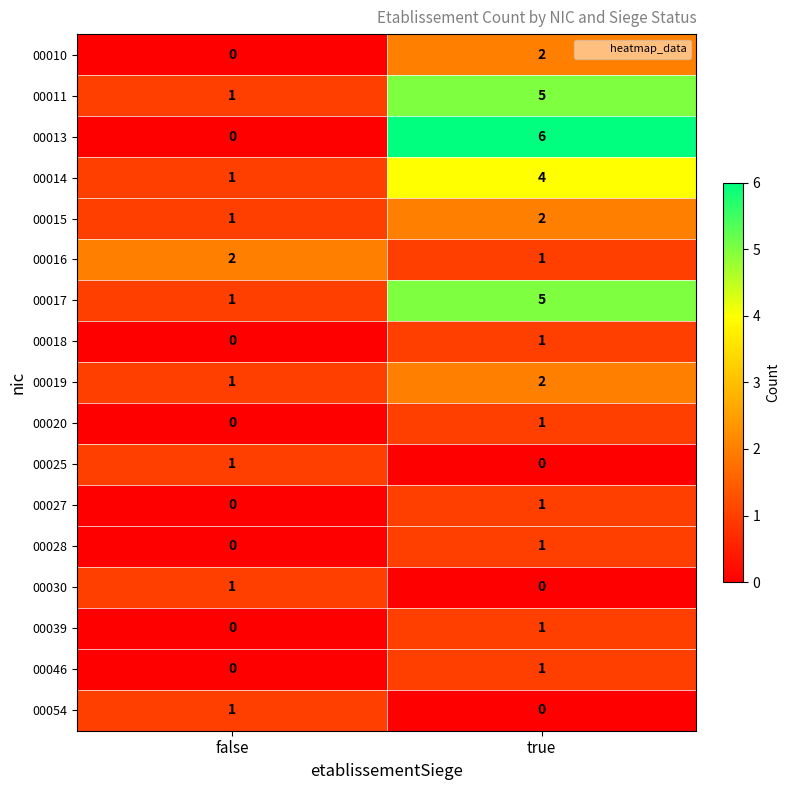

At which category is the sum across all series the highest?

true